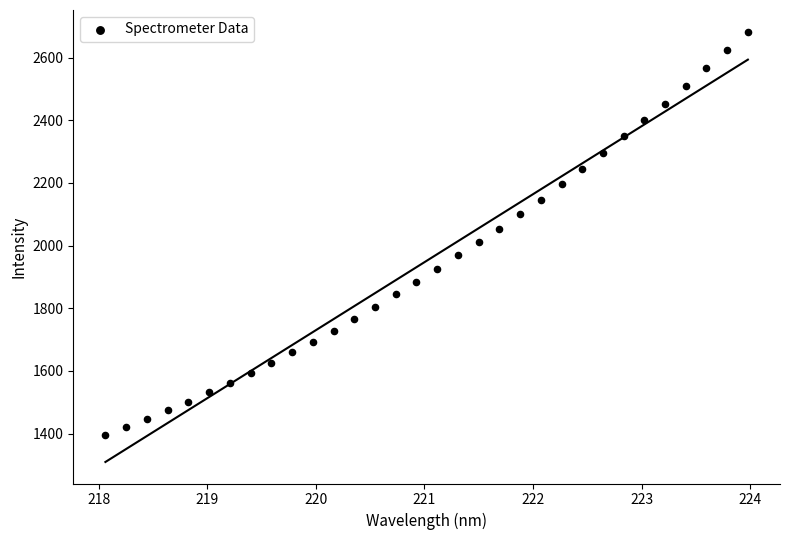

What is the range of Y values (max minus min)?

1289.0